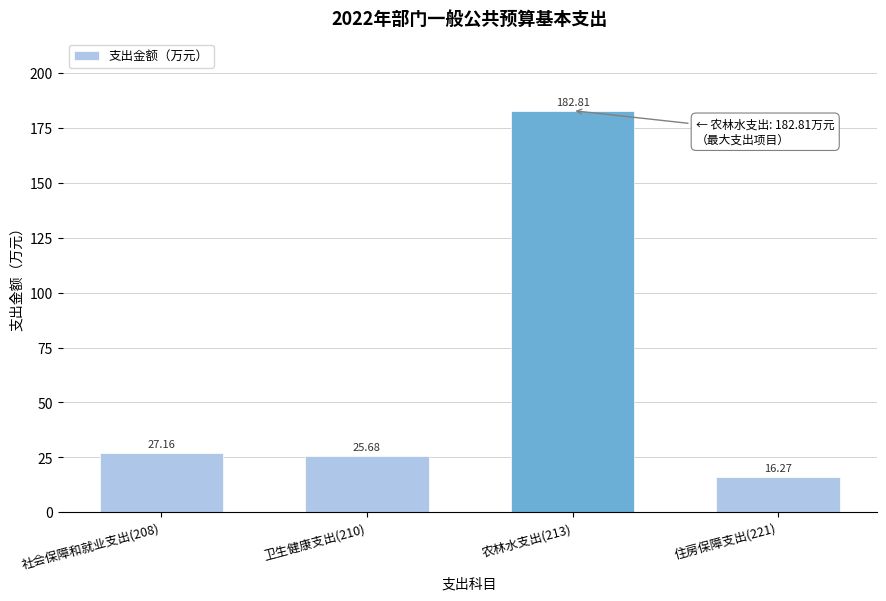

List the labels in order of value, smallest first.

住房保障支出(221), 卫生健康支出(210), 社会保障和就业支出(208), 农林水支出(213)